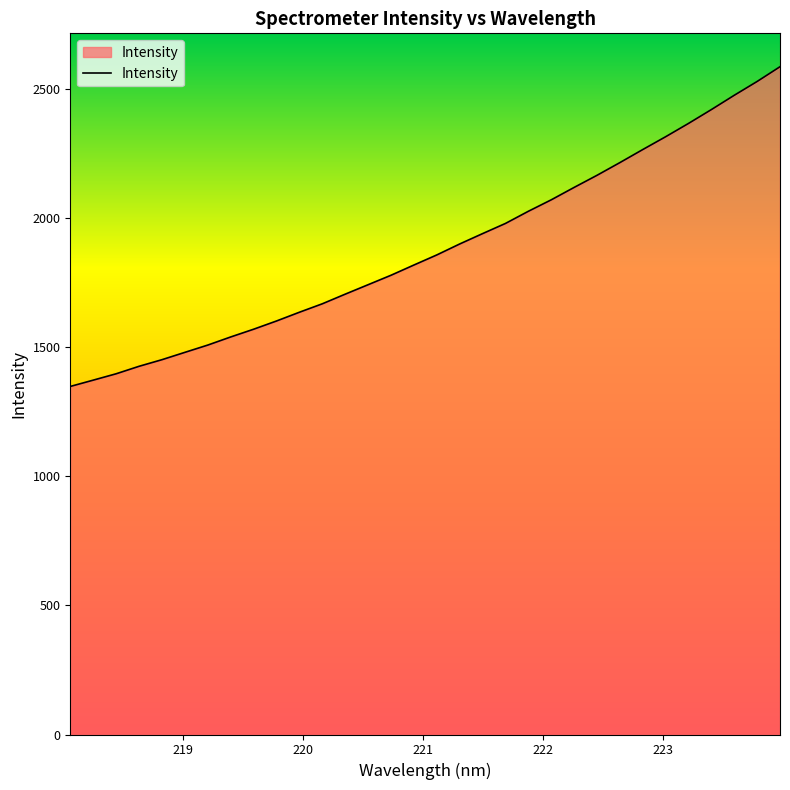

What is the difference between the maximum and minimum values?

1239.1